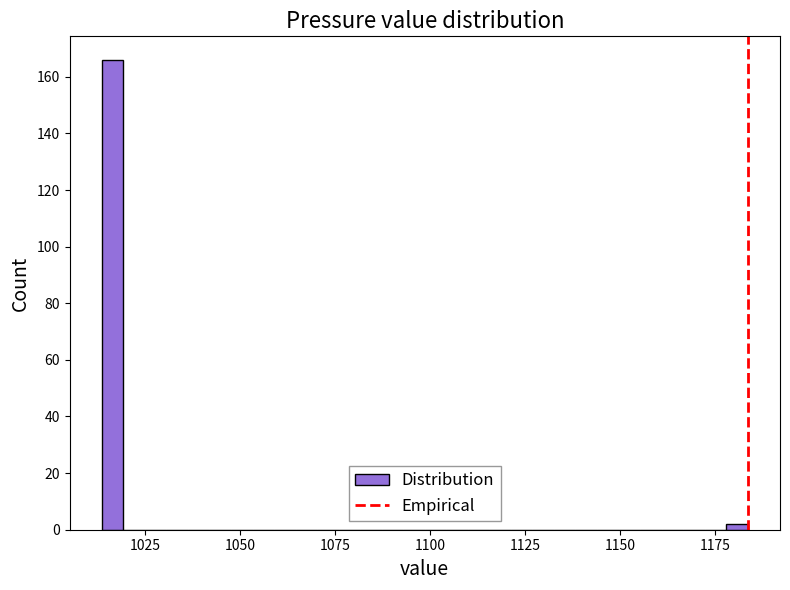

Read against the x-axis, roughly where is the centre of the tallest bar?

1015